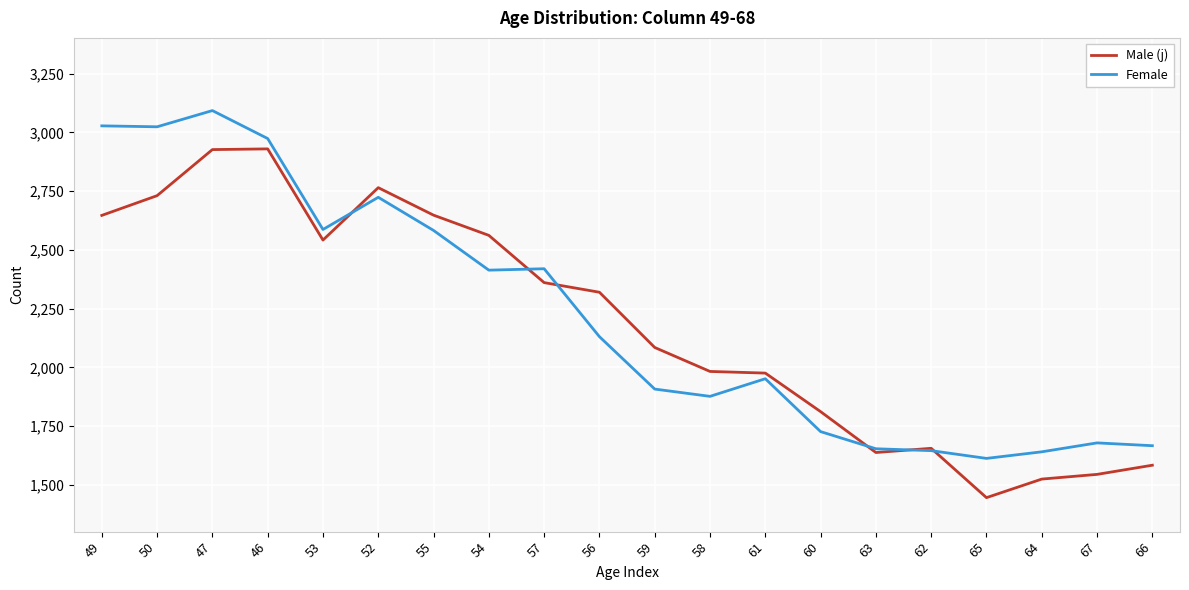

Where is the first local maximum for Female?

47